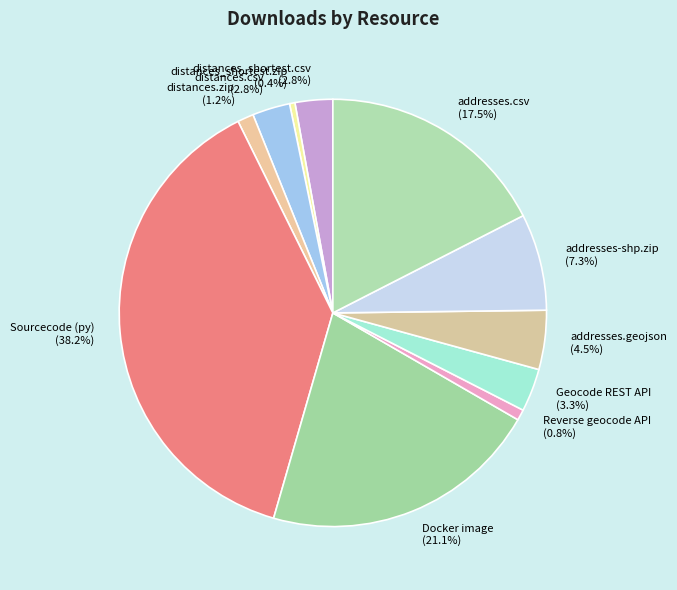

Does addresses.geojson represent more than half of the total?

No